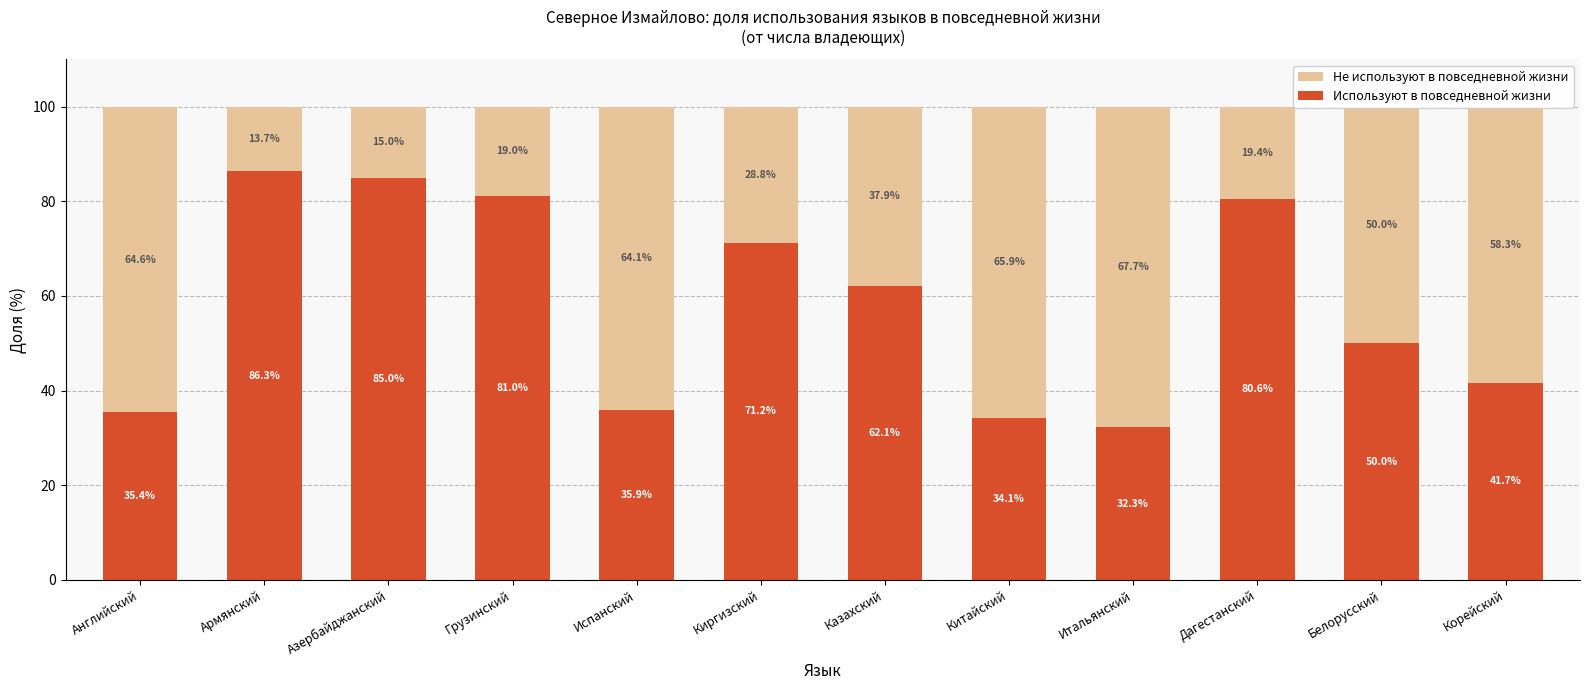

What are all the series names shown in the legend?

Не используют в повседневной жизни, Используют в повседневной жизни